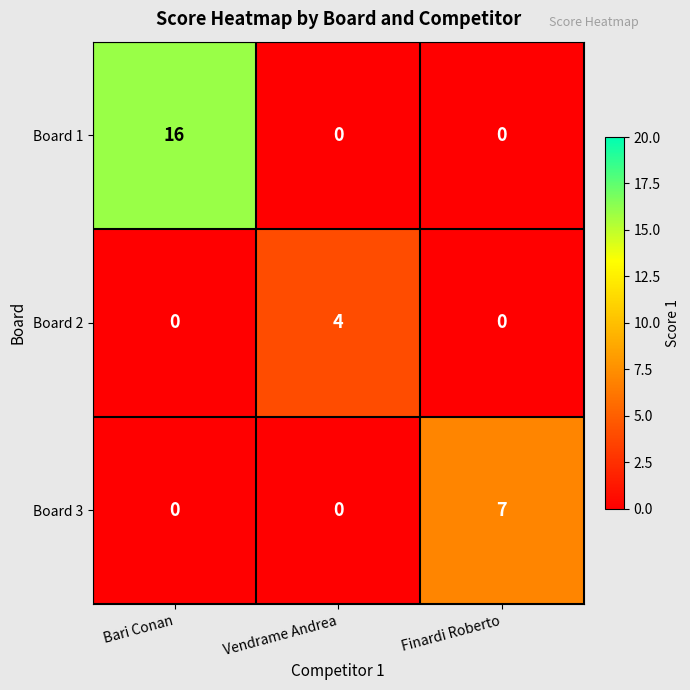

Count the number of data series in this chart.

3